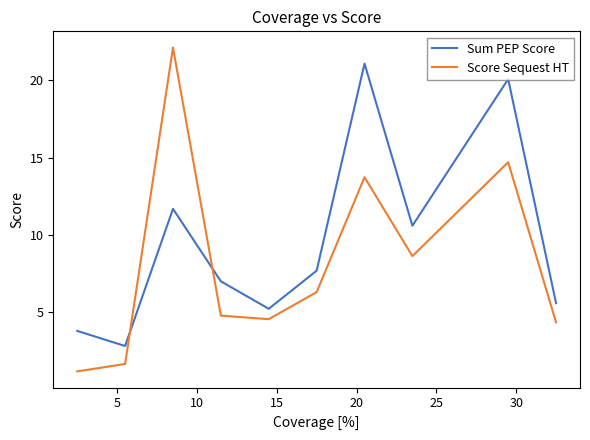

What is the maximum value shown in the chart?

22.1